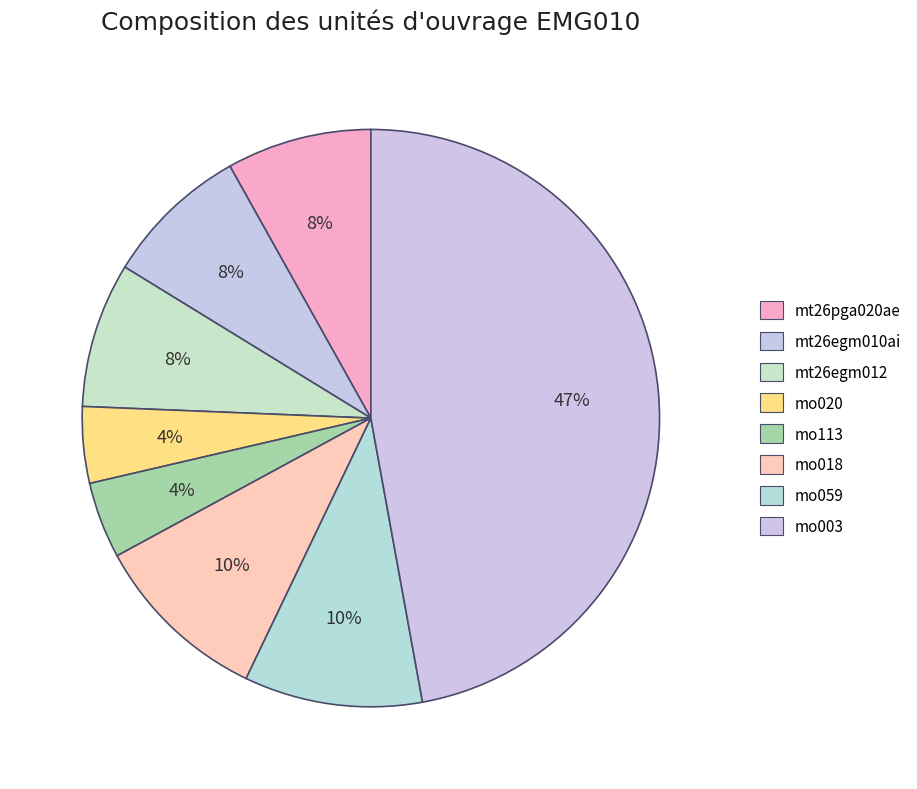

Count the number of slices in the pie.

8